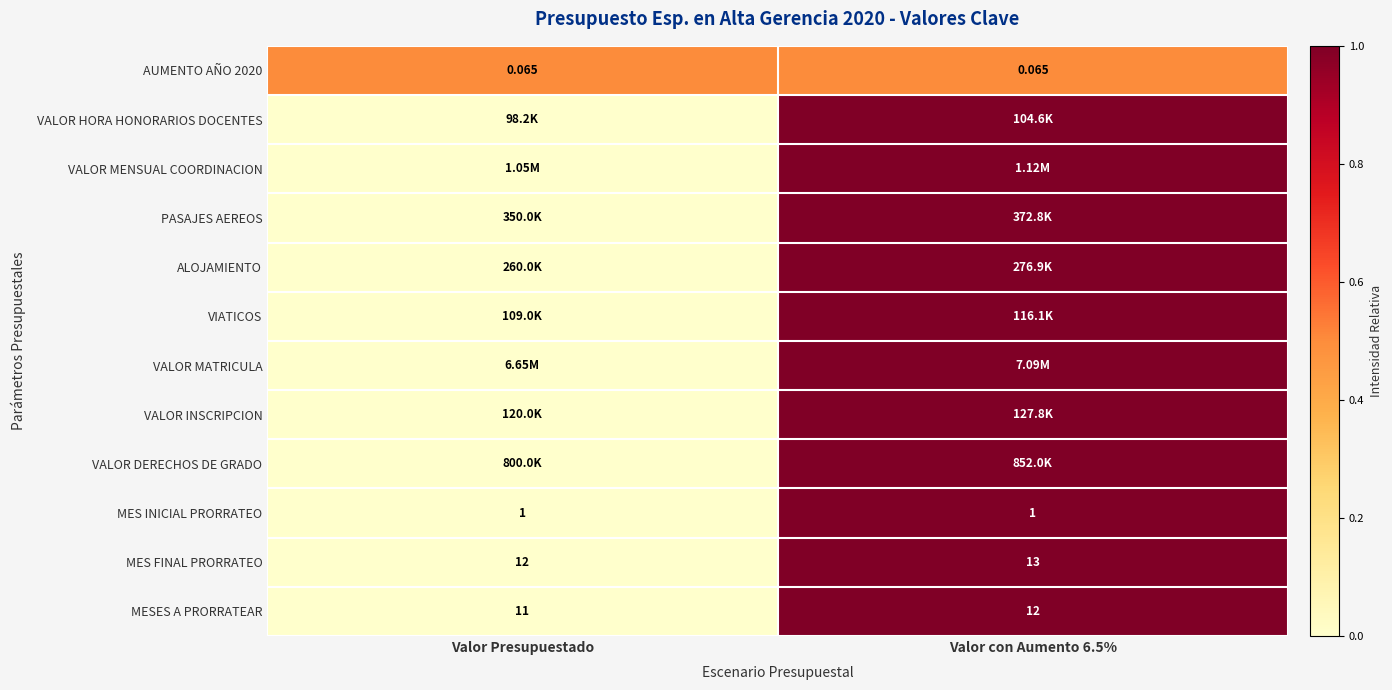

Which has a higher value, Valor Presupuestado or Valor con Aumento 6.5%?

Valor Presupuestado